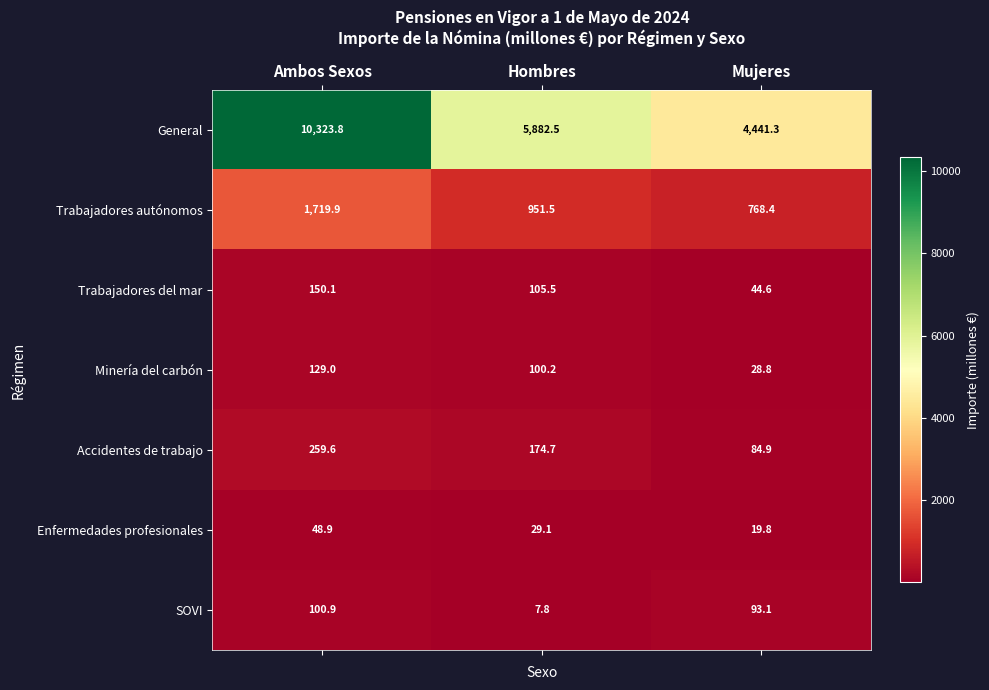

Where does the SOVI series first go above 93?

Ambos Sexos